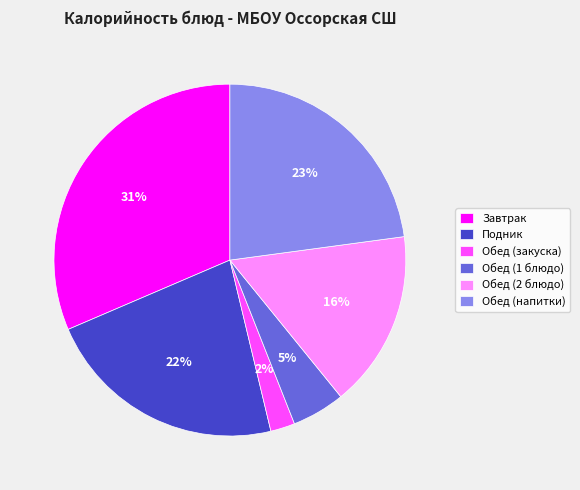

Does any single category account for the majority?

No